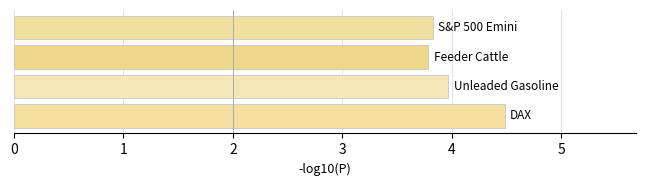

What is the maximum value shown in the chart?

4.5